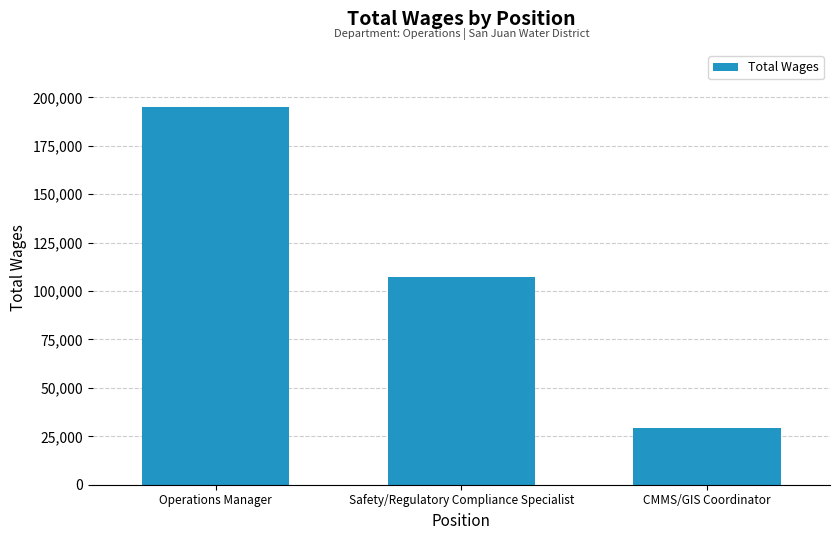

Reading left to right, what are all the values shown in this chart?

Operations Manager=195164	Safety/Regulatory Compliance Specialist=107117	CMMS/GIS Coordinator=29522